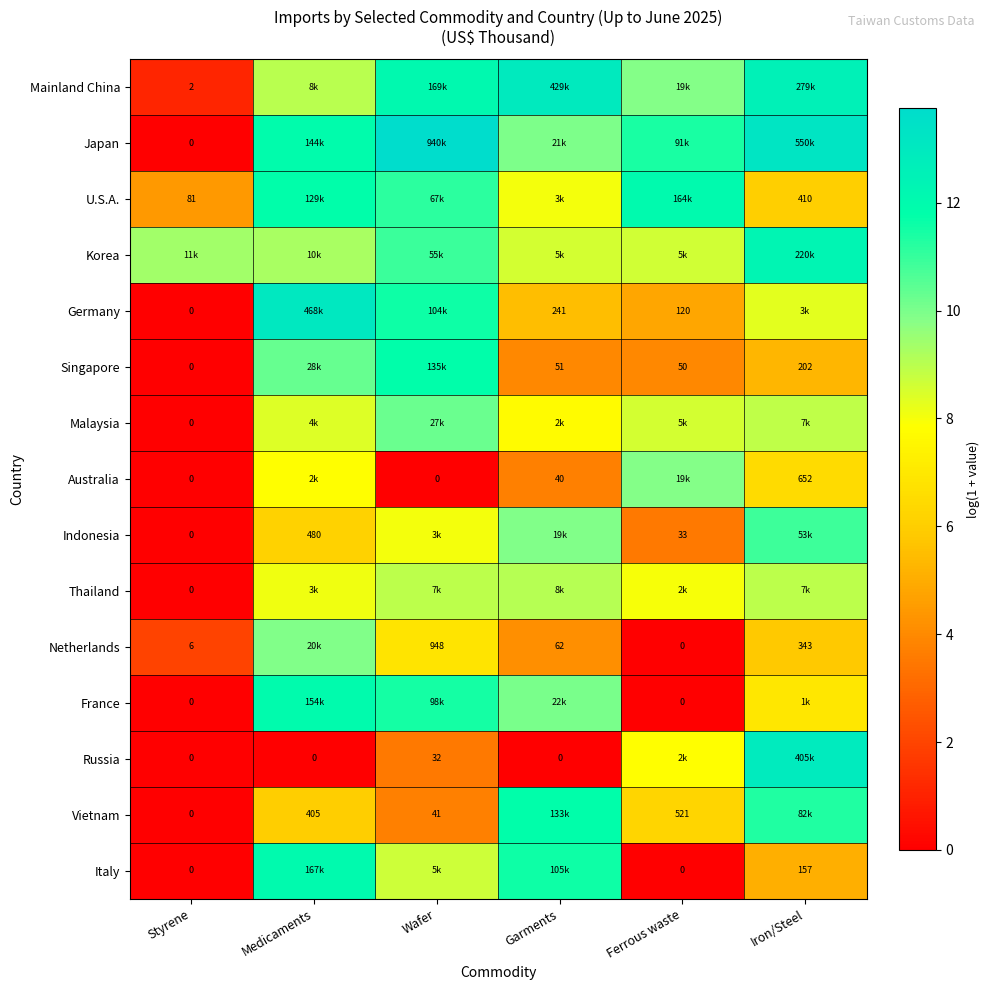

At Wafer, list the series in order from largest to smallest.

Japan, Mainland China, Singapore, Germany, France, U.S.A., Korea, Malaysia, Thailand, Italy, Indonesia, Netherlands, Vietnam, Russia, Australia